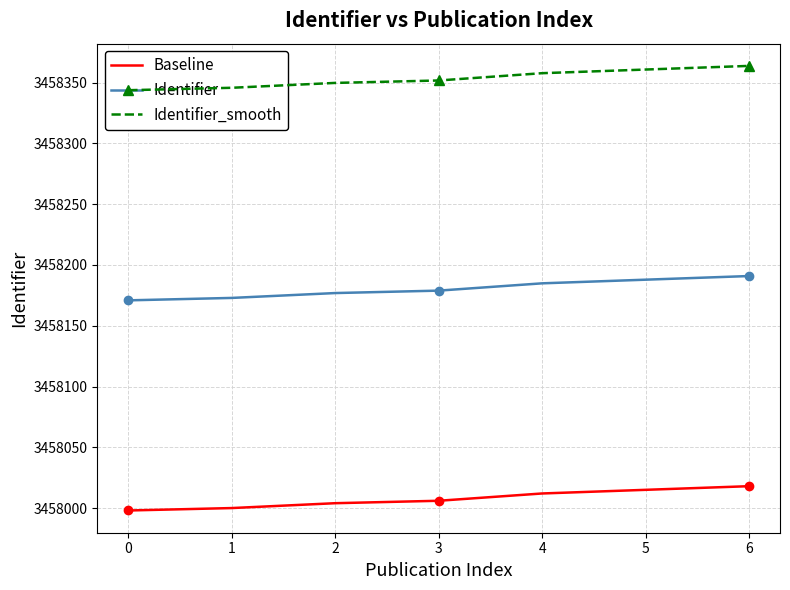

Reading left to right, transcribe all the data shown in this chart.

Baseline: 0=3457998.0	1=3458000.0	2=3458004.0	3=3458006.0	4=3458012.0	5=3458015.0	6=3458018.0
Identifier: 0=3458170.9	1=3458172.9	2=3458176.9	3=3458178.9	4=3458184.9	5=3458187.9	6=3458190.9
Identifier_smooth: 0=3458343.8	1=3458345.8	2=3458349.8	3=3458351.8	4=3458357.8	5=3458360.8	6=3458363.8